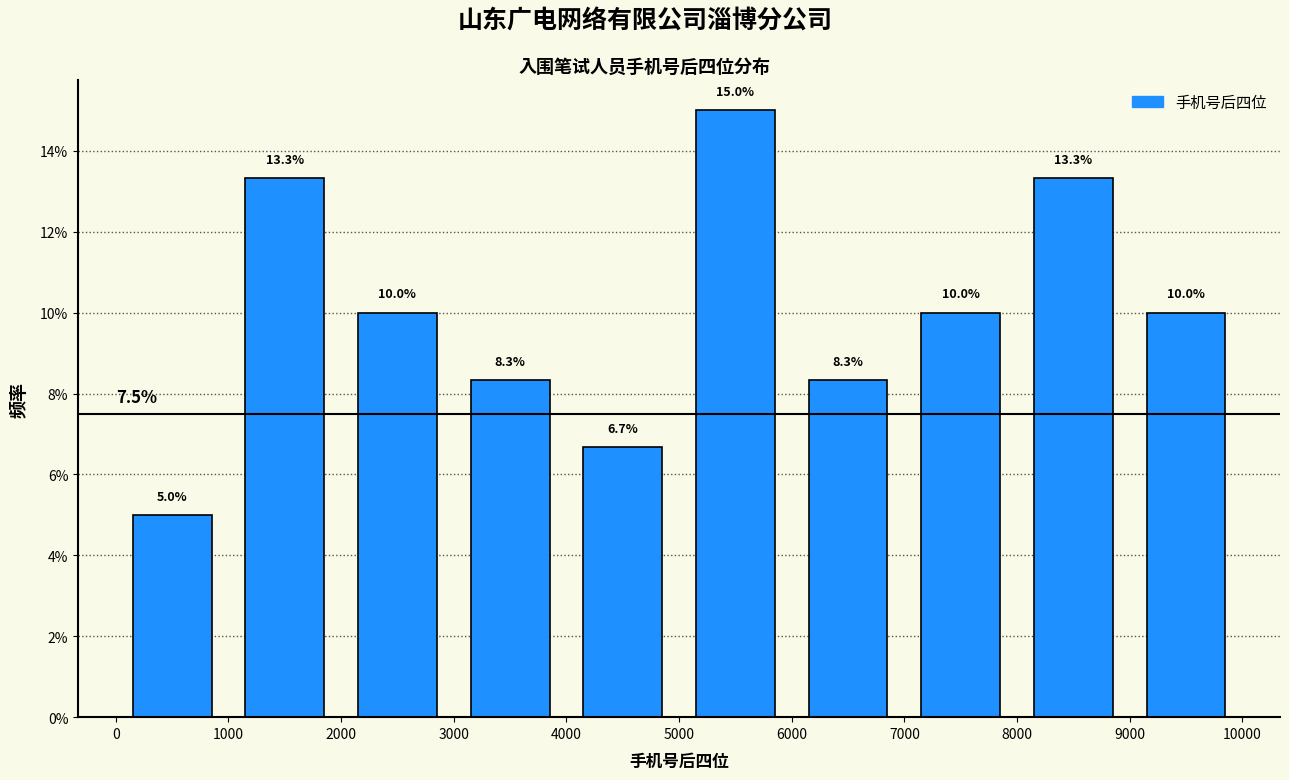

Over which range of the x-axis is the bar tallest?

5000 to 6000